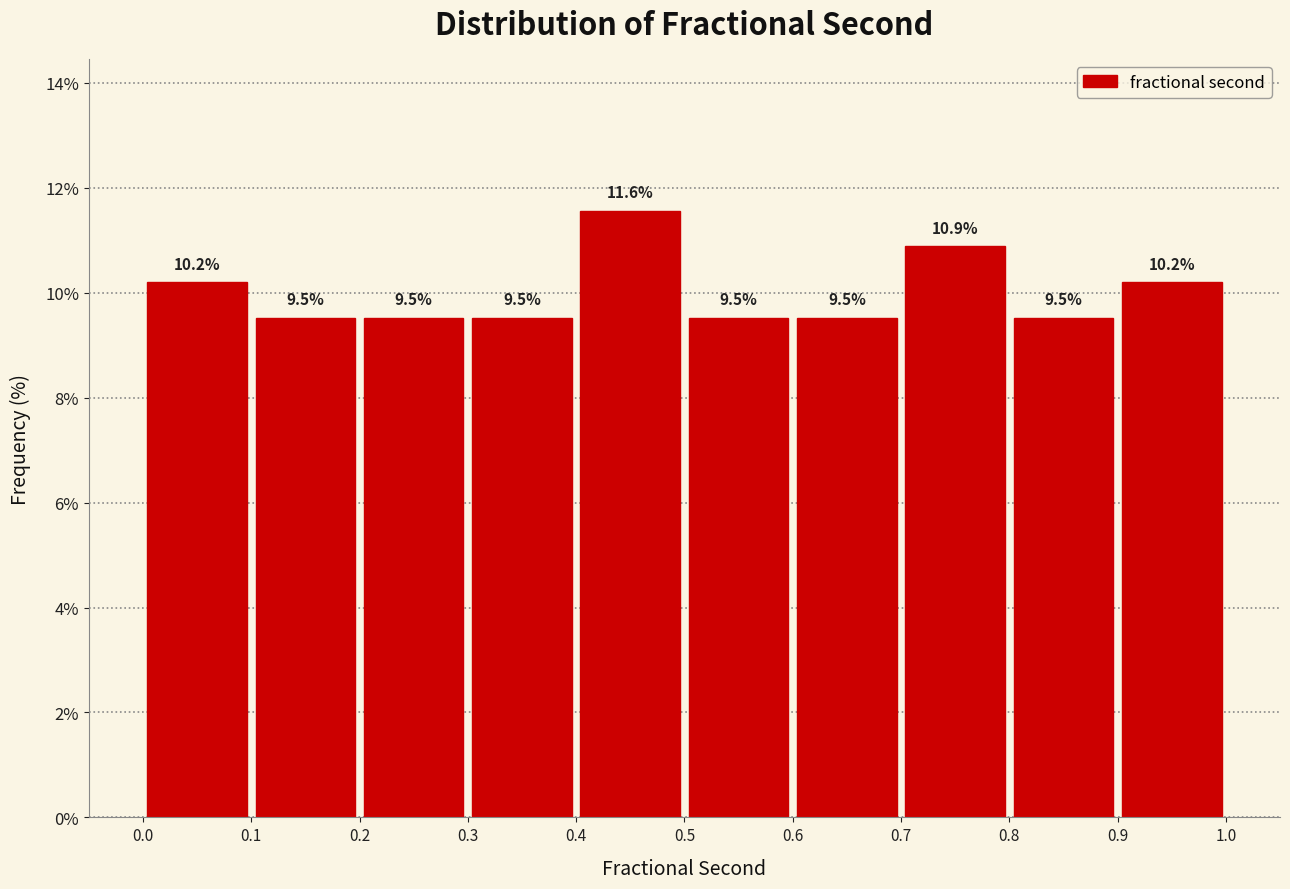

Reading left to right, transcribe this chart: for each bar, give the range it covers on the x-axis and its height.

0.0 to 0.1: 10.2
0.1 to 0.2: 9.5
0.2 to 0.3: 9.5
0.3 to 0.4: 9.5
0.4 to 0.5: 11.6
0.5 to 0.6: 9.5
0.6 to 0.7: 9.5
0.7 to 0.8: 10.9
0.8 to 0.9: 9.5
0.9 to 1.0: 10.2